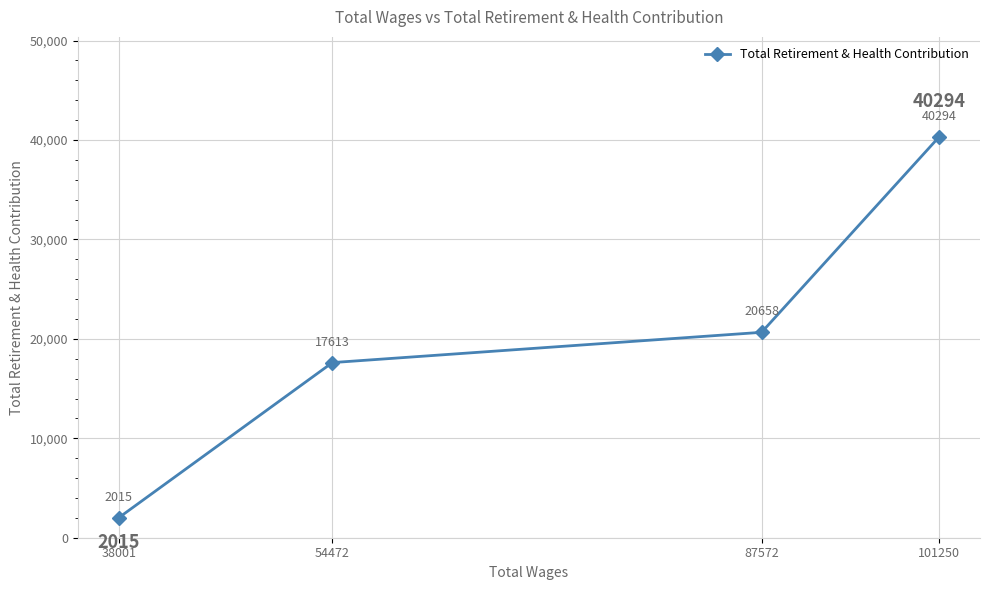

Reading left to right, what are all the values shown in this chart?

38001=2015	54472=17613	87572=20658	101250=40294